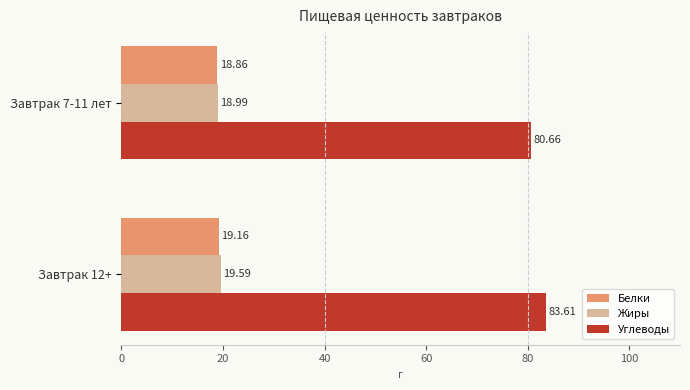

What is the total value across all series at Завтрак 12+?

122.4